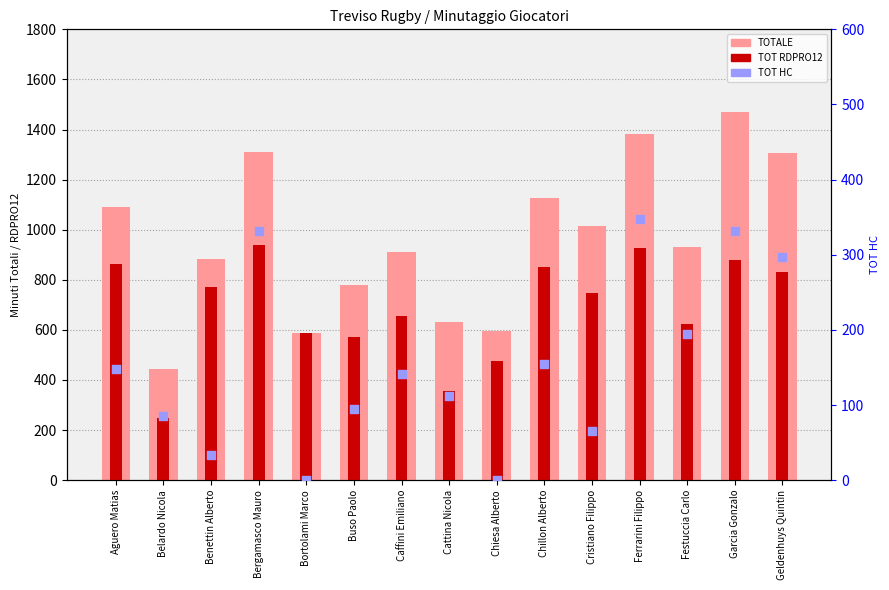

At how many categories does at least one series exceed 1076?

6